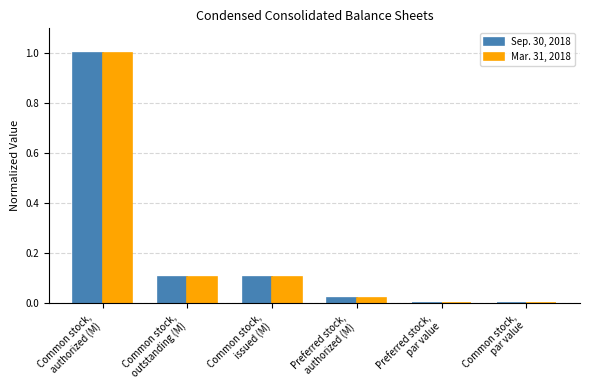

What is the sum of all Sep. 30, 2018 values?

1.2